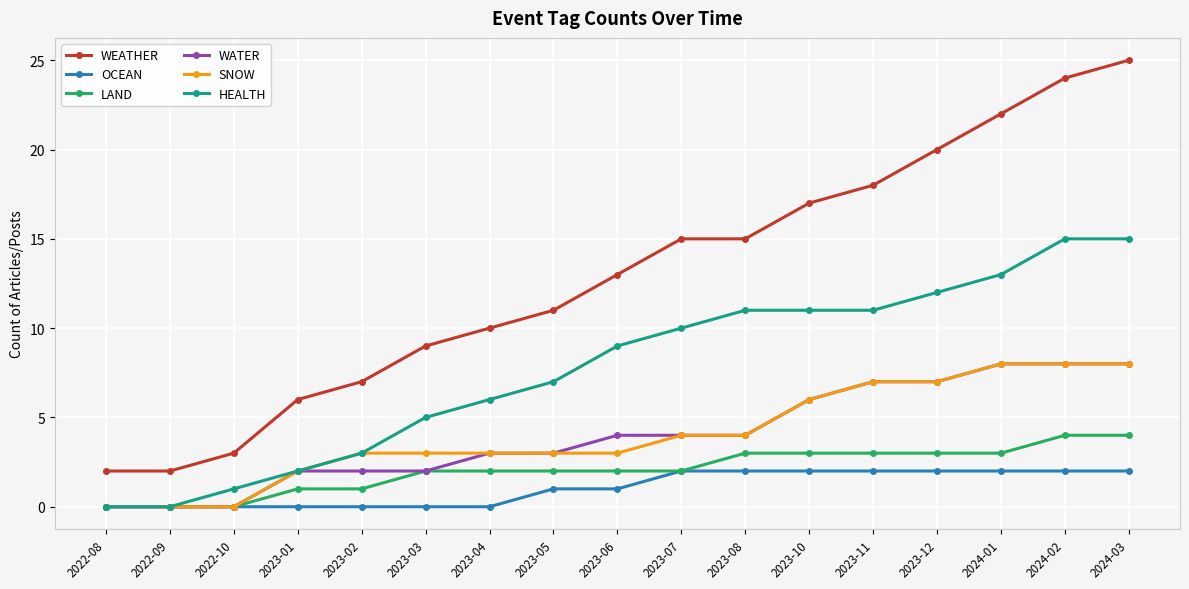

What is the value of the HEALTH point at the 15th from the left?

13